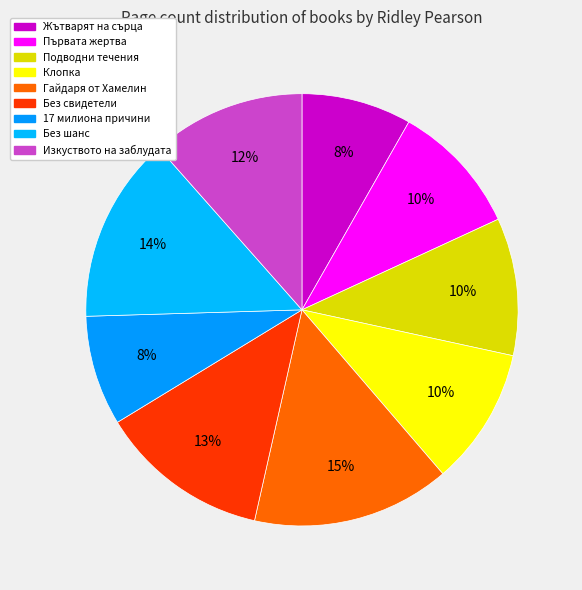

Does any single category account for the majority?

No